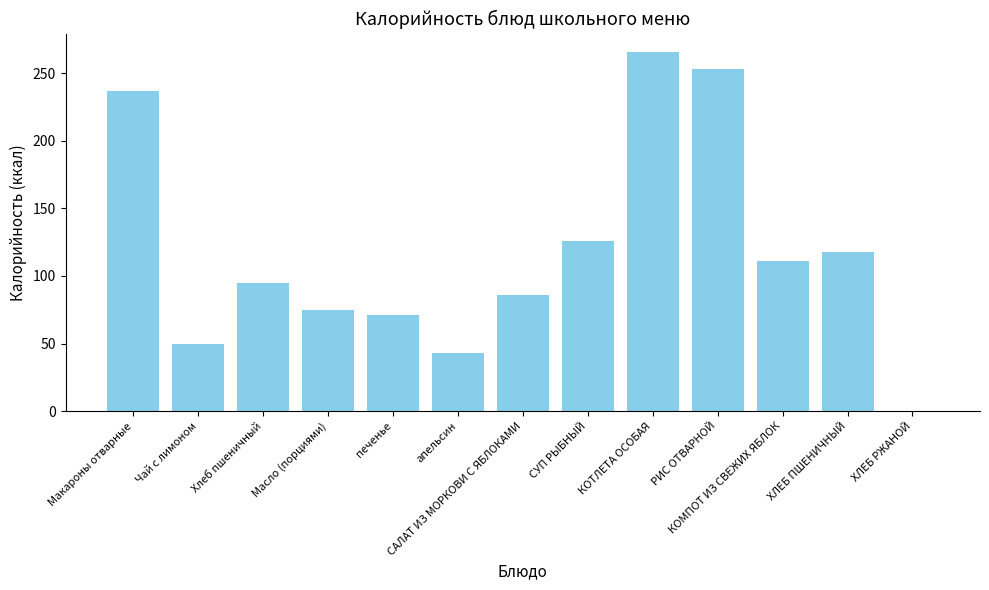

How many positive values are there?

12